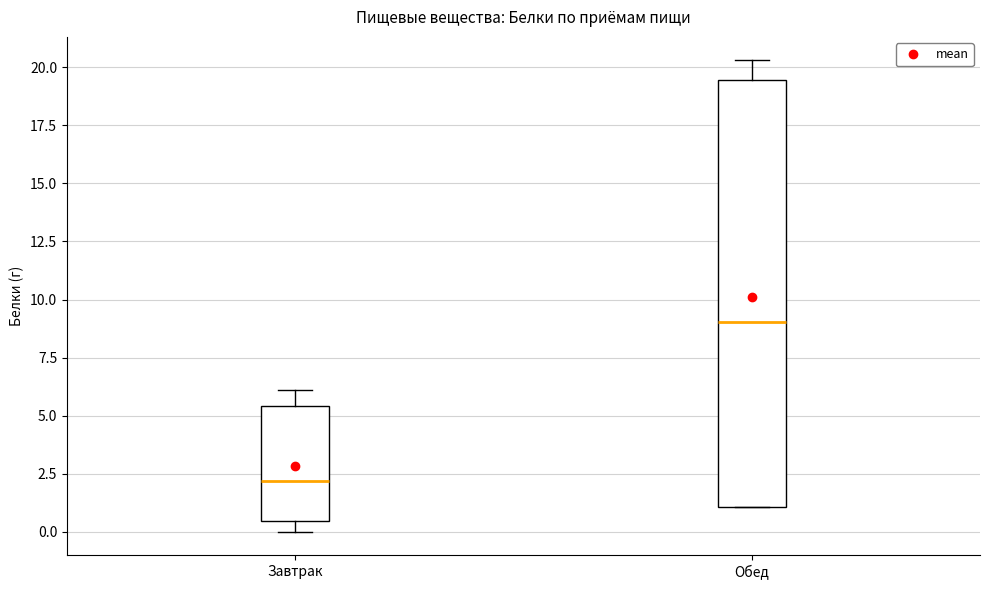

Where does the upper whisker of the box for Обед end on the y-axis? The values are not printed on the chart, so give them approximately, as read against the axis.

20.5